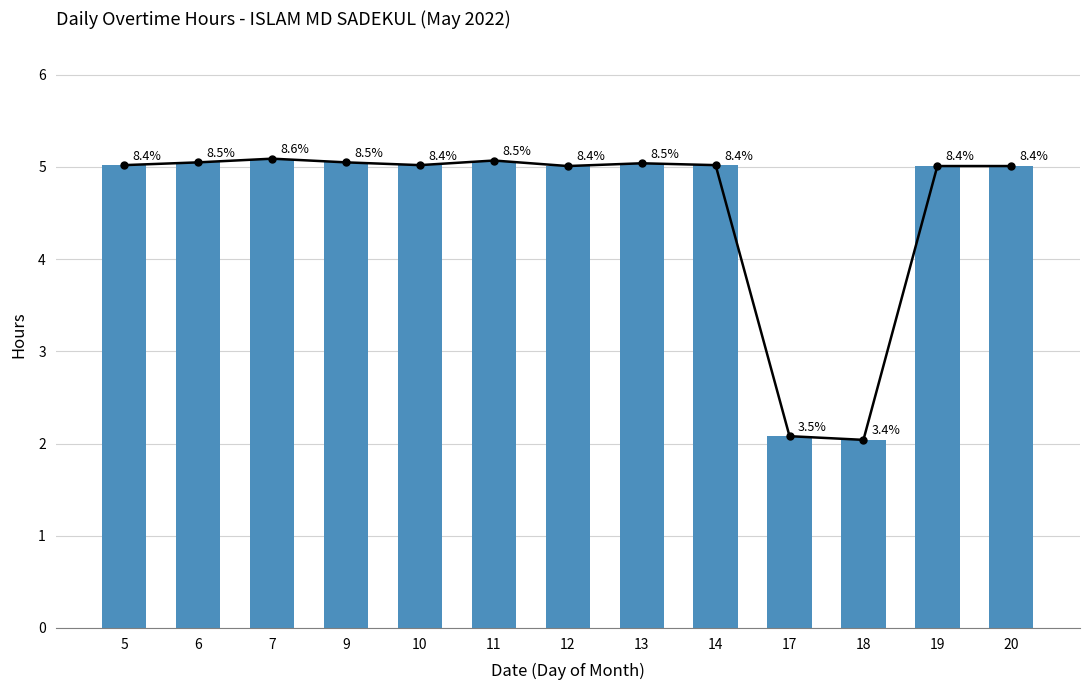

What is the ratio of the value at 13 to the value at 7?

1.0